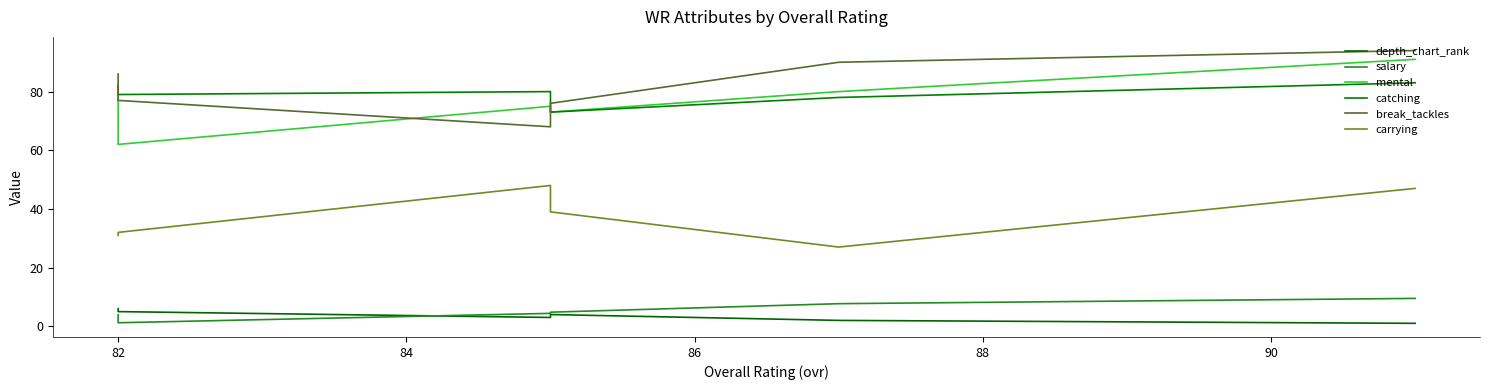

At how many categories does at least one series exceed 2?

6